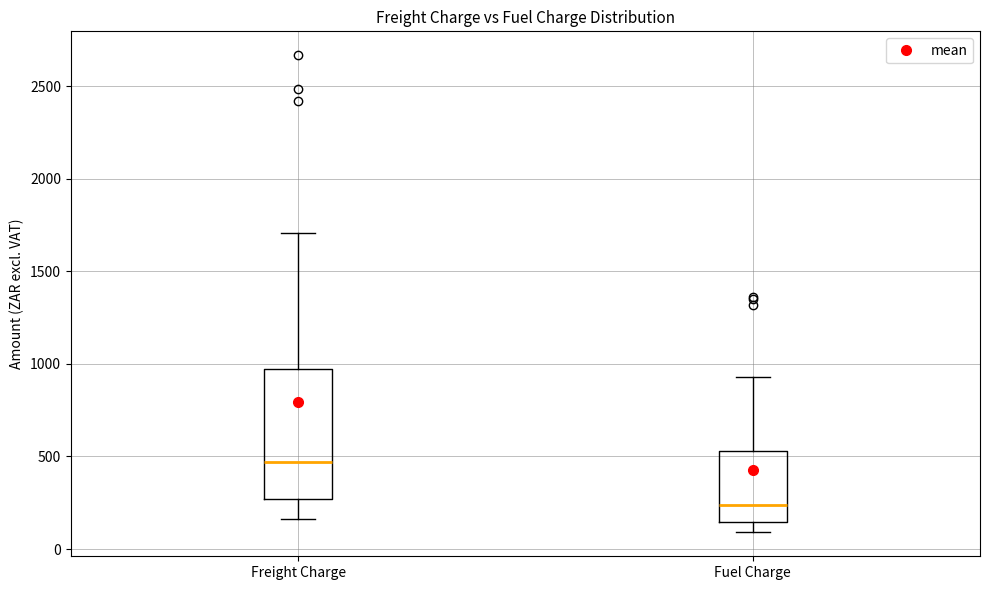

Reading left to right, transcribe this box plot: for each box, give where its median line is, the range the box spans, and where its two whiskers end, as read against the y-axis. The values are not printed on the chart, so give them approximately, as read against the axis.

Freight Charge: median 450, box 250 to 950, whiskers 150 to 1700
Fuel Charge: median 250, box 150 to 550, whiskers 100 to 950